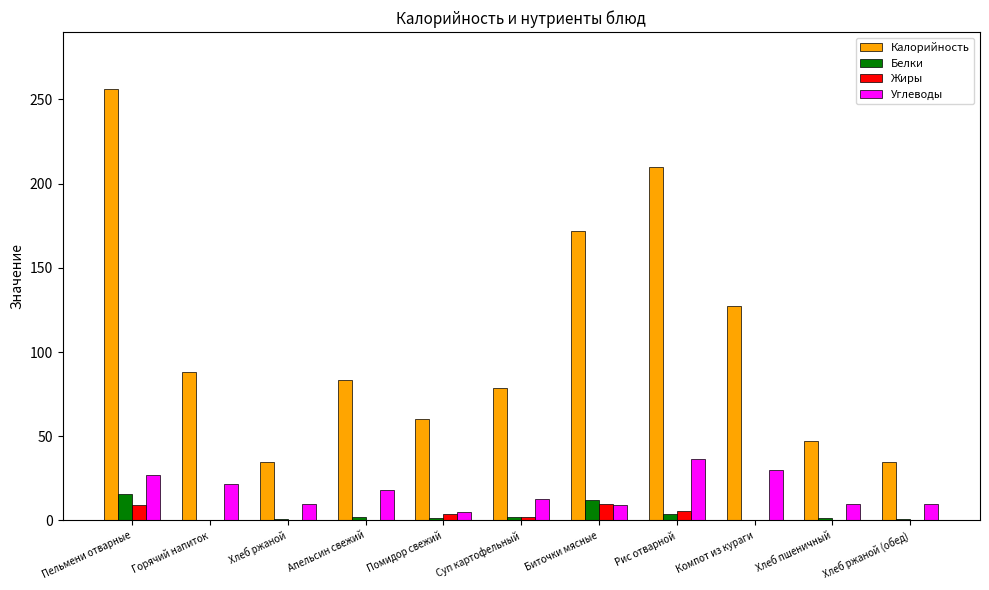

Are the bars grouped side by side (vs. stacked)?

Yes